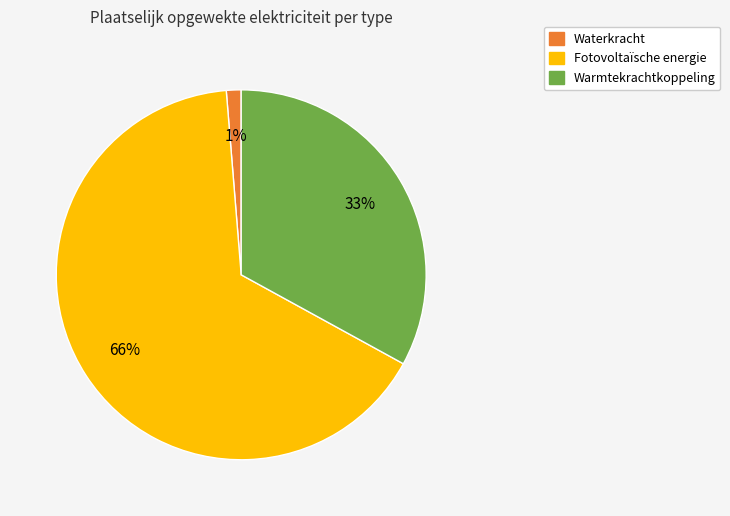

Does any single category account for the majority?

Yes